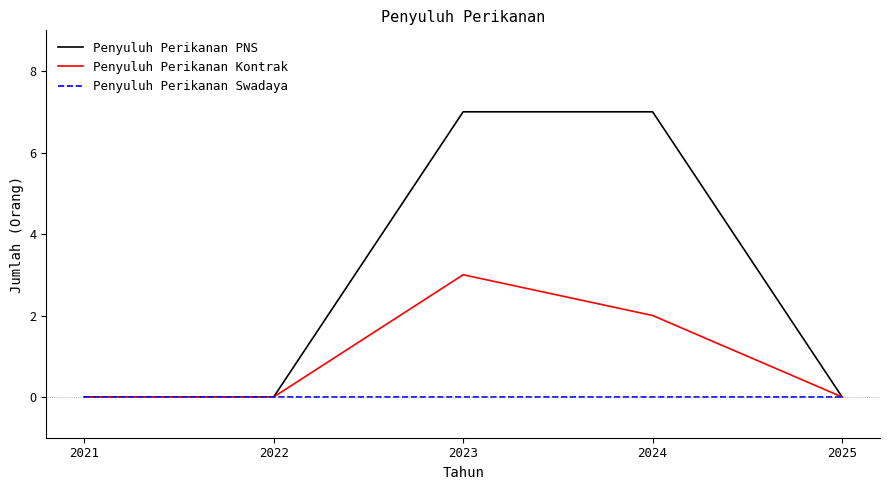

What is the difference between the highest and lowest values at 2024?

7